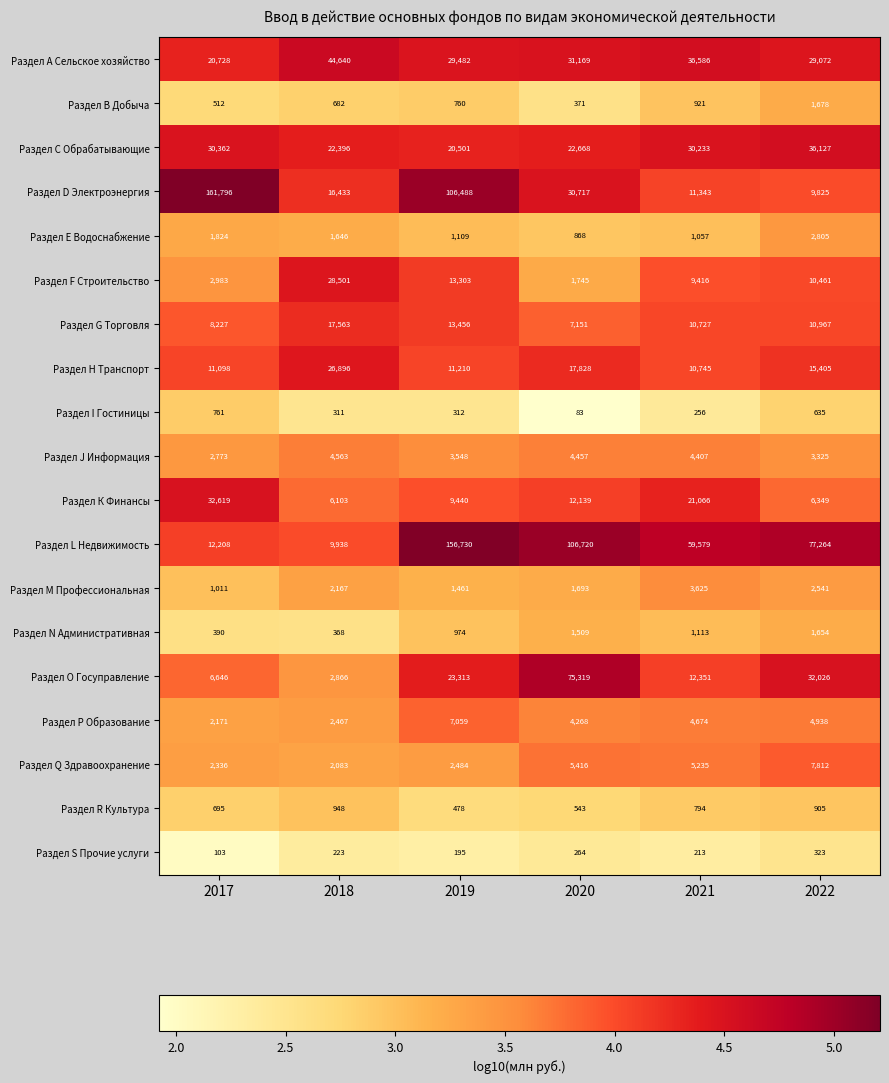

Which category has the lowest value across all series?

2020